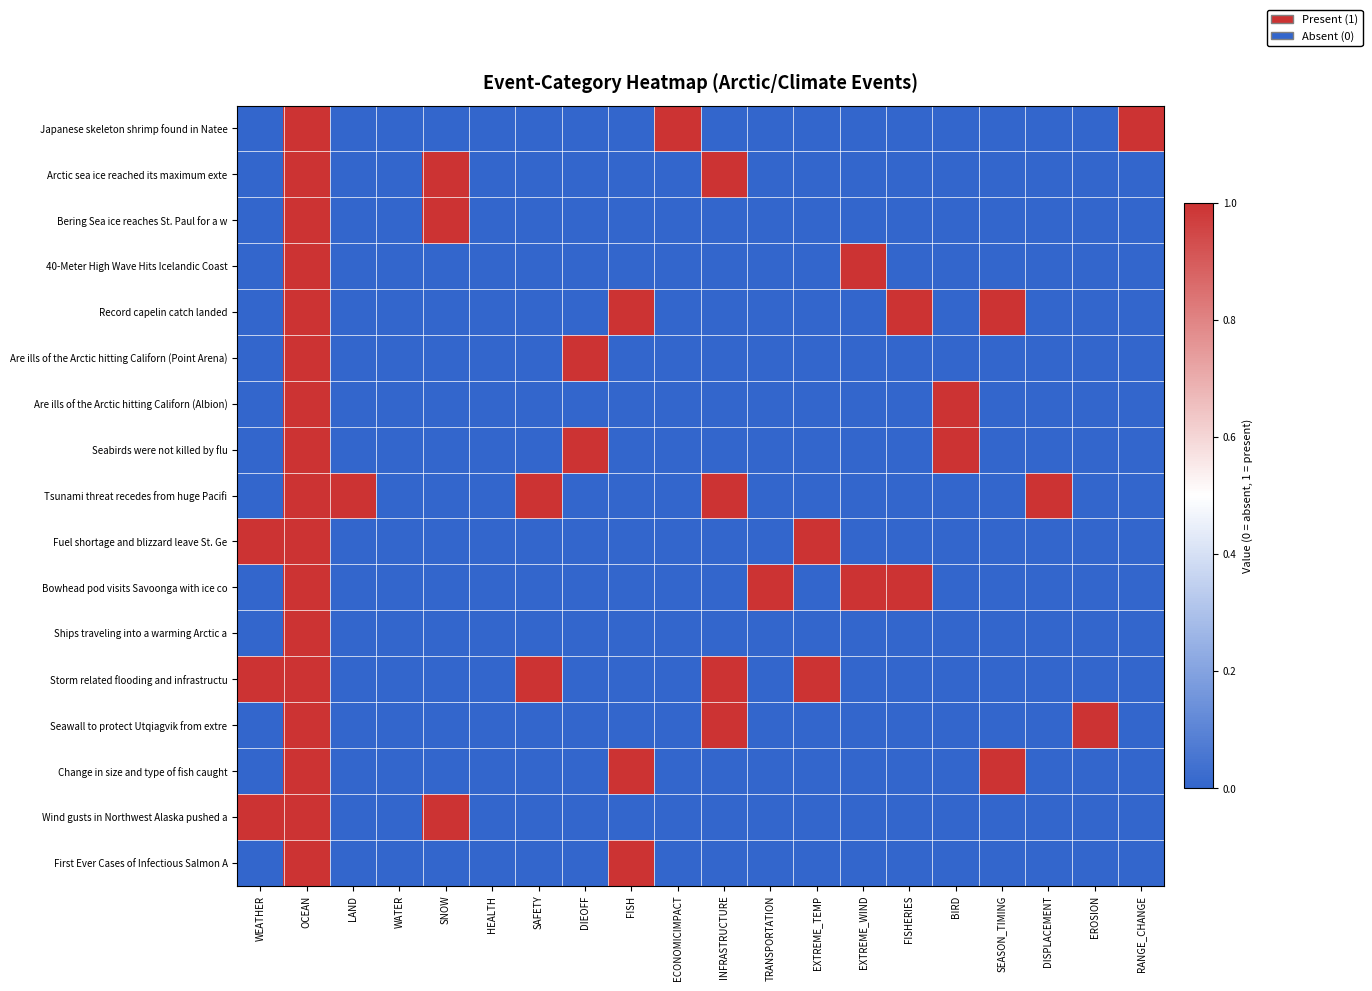

Between HEALTH and EXTREME_WIND, which is larger?

HEALTH